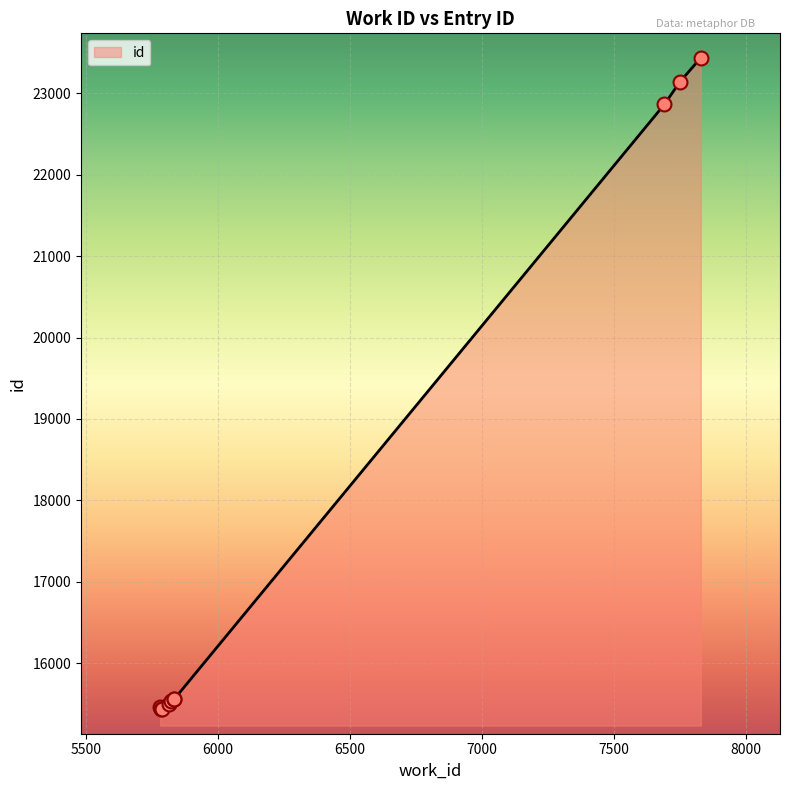

Which has a higher value, 5813 or 7828?

7828